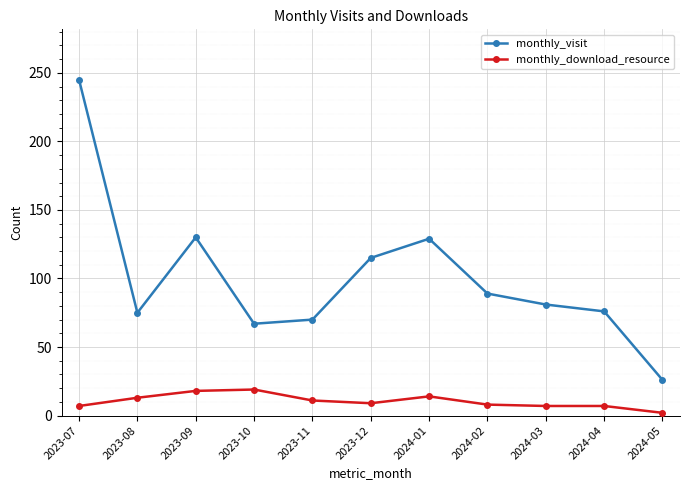

What is the difference between the second highest and minimum values in the monthly_download_resource series?

16